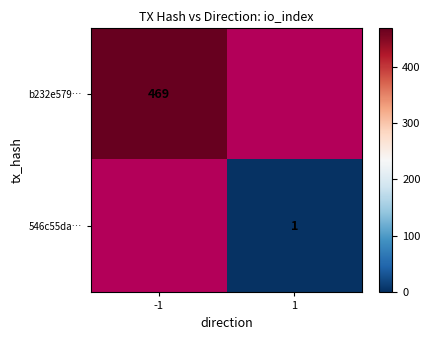

Which category has the highest value across all series?

-1